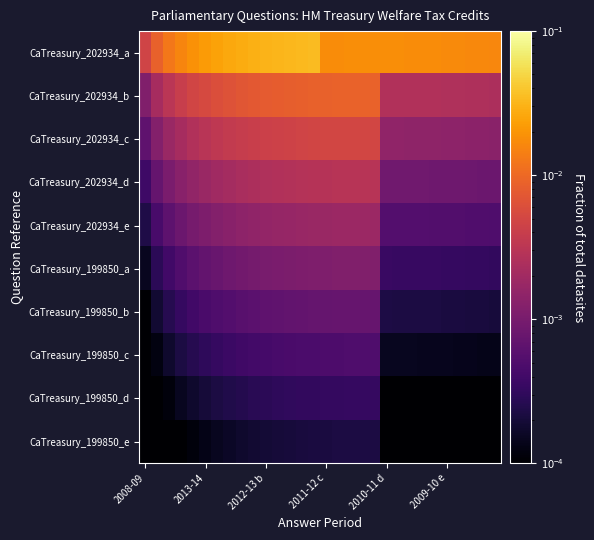

Reading left to right, what are all the values shown in this chart?

CaTreasury_202934_a: 0.0	0.0	0.0	0.0	0.0	0.0	0.0	0.0	0.0	0.0	0.0	0.0	0.0	0.0	0.0	0.0	0.0	0.0	0.0	0.0	0.0	0.0	0.0	0.0	0.0	0.0	0.0	0.0	0.0	0.0
CaTreasury_202934_b: 0.0	0.0	0.0	0.0	0.0	0.0	0.0	0.0	0.0	0.0	0.0	0.0	0.0	0.0	0.0	0.0	0.0	0.0	0.0	0.0	0.0	0.0	0.0	0.0	0.0	0.0	0.0	0.0	0.0	0.0
CaTreasury_202934_c: 0.0	0.0	0.0	0.0	0.0	0.0	0.0	0.0	0.0	0.0	0.0	0.0	0.0	0.0	0.0	0.0	0.0	0.0	0.0	0.0	0.0	0.0	0.0	0.0	0.0	0.0	0.0	0.0	0.0	0.0
CaTreasury_202934_d: 0.0	0.0	0.0	0.0	0.0	0.0	0.0	0.0	0.0	0.0	0.0	0.0	0.0	0.0	0.0	0.0	0.0	0.0	0.0	0.0	0.0	0.0	0.0	0.0	0.0	0.0	0.0	0.0	0.0	0.0
CaTreasury_202934_e: 0.0	0.0	0.0	0.0	0.0	0.0	0.0	0.0	0.0	0.0	0.0	0.0	0.0	0.0	0.0	0.0	0.0	0.0	0.0	0.0	0.0	0.0	0.0	0.0	0.0	0.0	0.0	0.0	0.0	0.0
CaTreasury_199850_a: 0.0	0.0	0.0	0.0	0.0	0.0	0.0	0.0	0.0	0.0	0.0	0.0	0.0	0.0	0.0	0.0	0.0	0.0	0.0	0.0	0.0	0.0	0.0	0.0	0.0	0.0	0.0	0.0	0.0	0.0
CaTreasury_199850_b: 0.0	0.0	0.0	0.0	0.0	0.0	0.0	0.0	0.0	0.0	0.0	0.0	0.0	0.0	0.0	0.0	0.0	0.0	0.0	0.0	0.0	0.0	0.0	0.0	0.0	0.0	0.0	0.0	0.0	0.0
CaTreasury_199850_c: 0.0	0.0	0.0	0.0	0.0	0.0	0.0	0.0	0.0	0.0	0.0	0.0	0.0	0.0	0.0	0.0	0.0	0.0	0.0	0.0	0.0	0.0	0.0	0.0	0.0	0.0	0.0	0.0	0.0	0.0
CaTreasury_199850_d: 0.0	0.0	0.0	0.0	0.0	0.0	0.0	0.0	0.0	0.0	0.0	0.0	0.0	0.0	0.0	0.0	0.0	0.0	0.0	0.0	0.0	0.0	0.0	0.0	0.0	0.0	0.0	0.0	0.0	0.0
CaTreasury_199850_e: 0.0	0.0	0.0	0.0	0.0	0.0	0.0	0.0	0.0	0.0	0.0	0.0	0.0	0.0	0.0	0.0	0.0	0.0	0.0	0.0	0.0	0.0	0.0	0.0	0.0	0.0	0.0	0.0	0.0	0.0